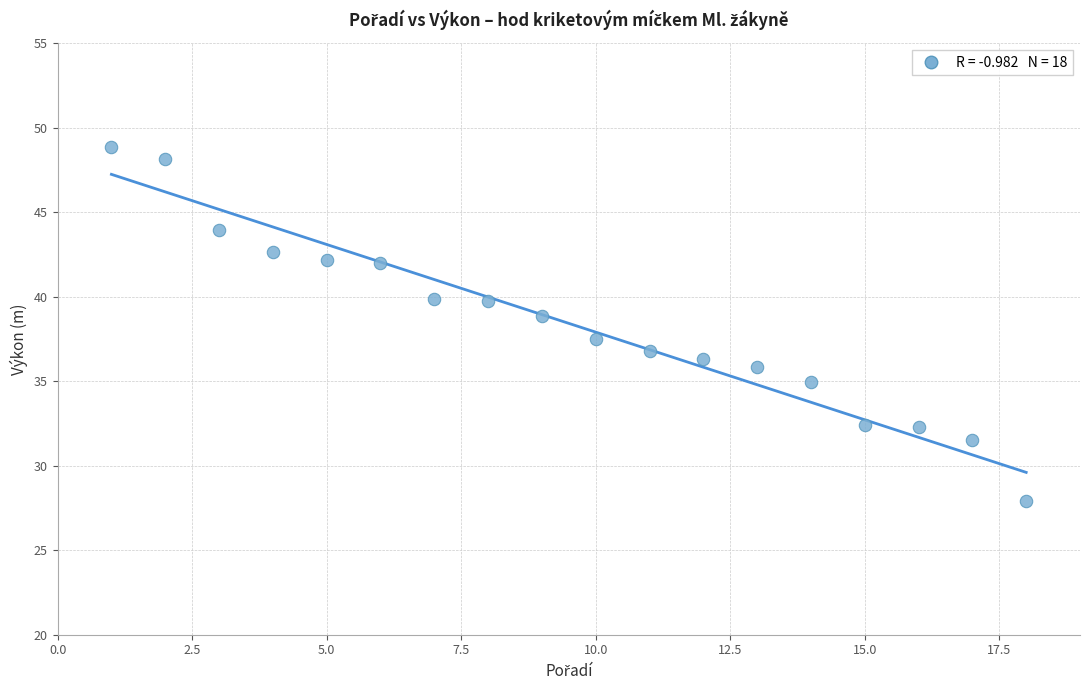

What is the range of Y values (max minus min)?

20.9